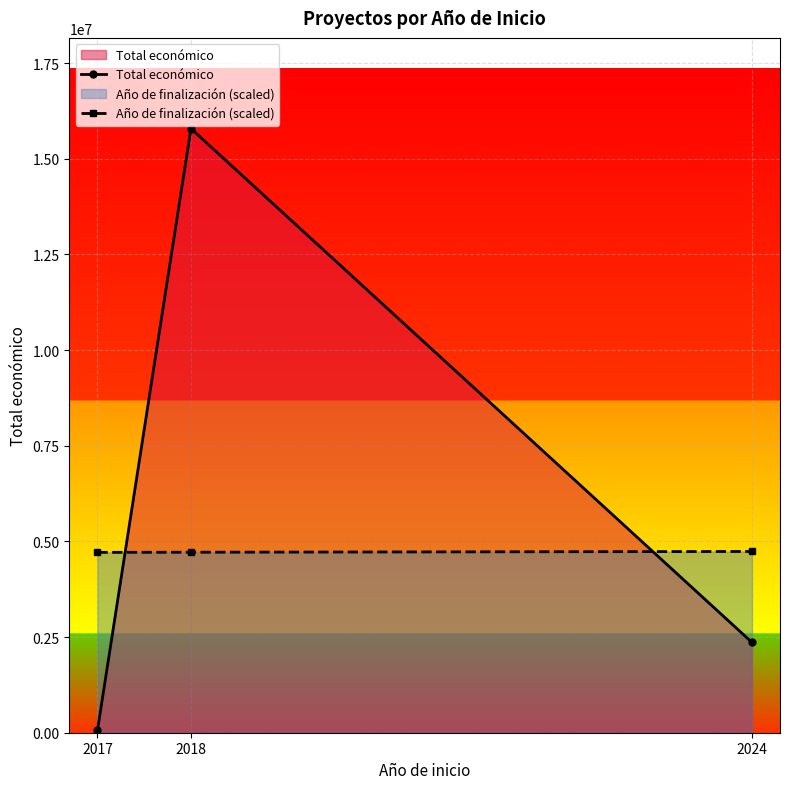

At which label does Total económico reach its peak?

2018